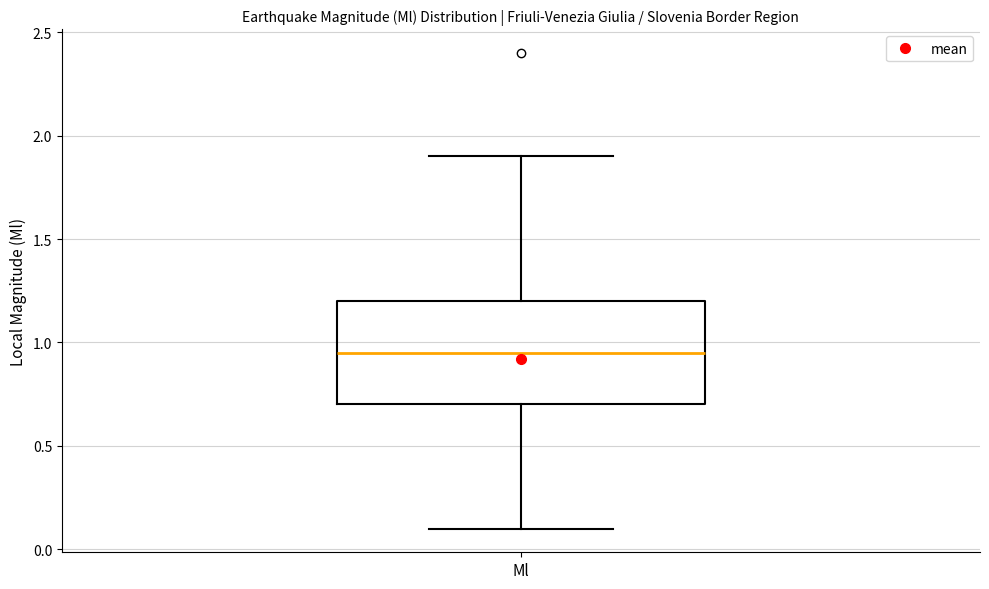

Read this box plot against the y-axis: the position of the median line, the range covered by the box, and the ends of both whiskers. The values are not printed on the chart, so give them approximately, as read against the axis.

median 0.95, box 0.70 to 1.20, whiskers 0.10 to 1.90